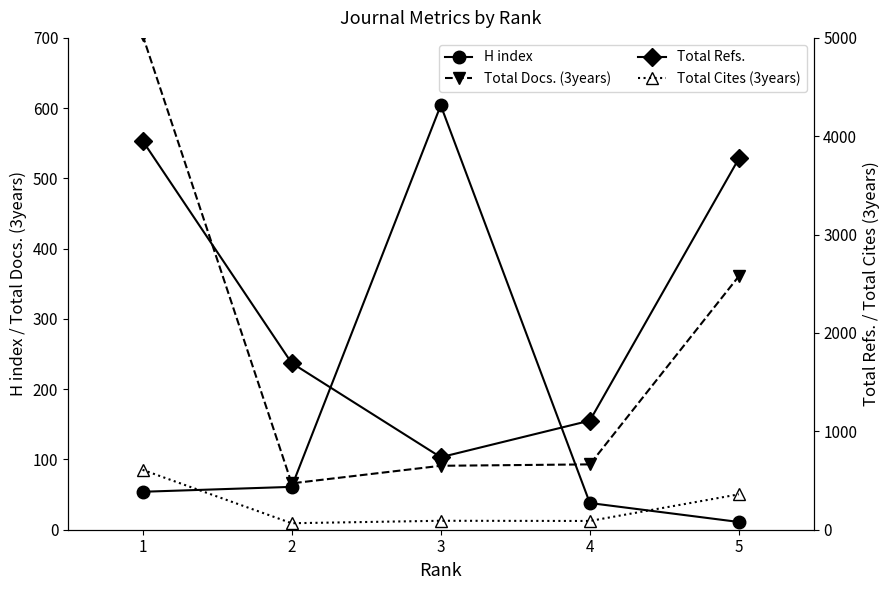

What is the minimum value for Total Docs. (3years)?

66